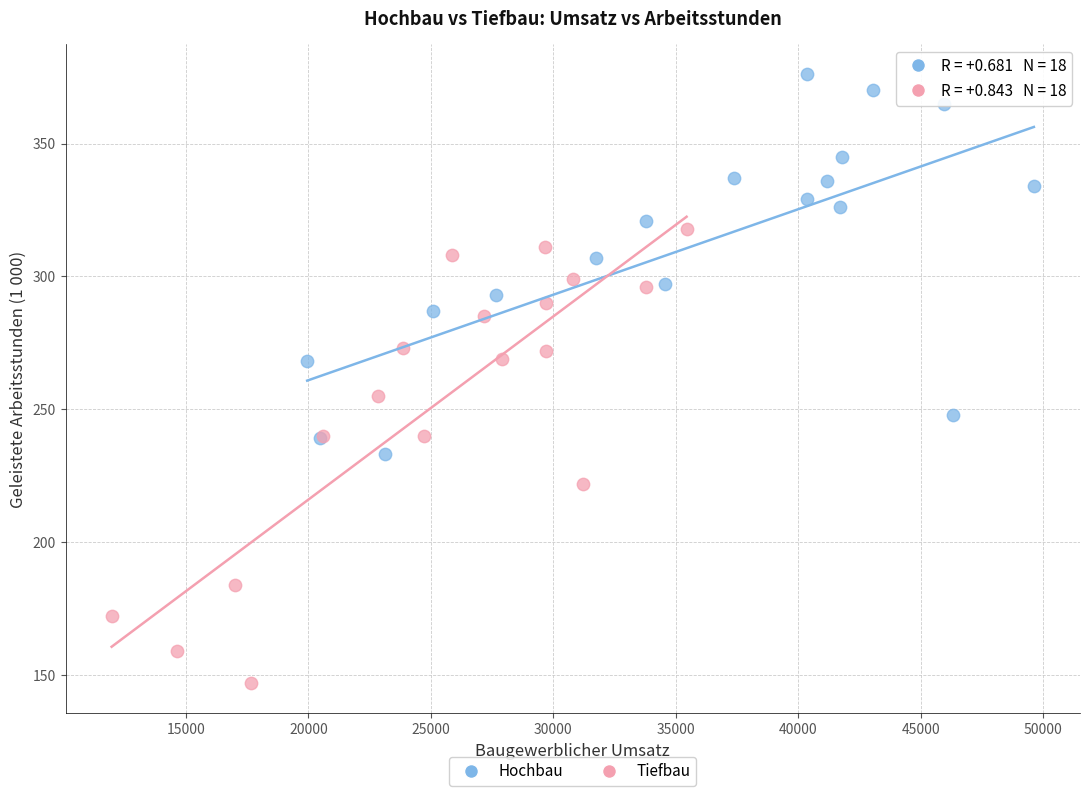

Which series reaches the maximum Y coordinate?

Hochbau